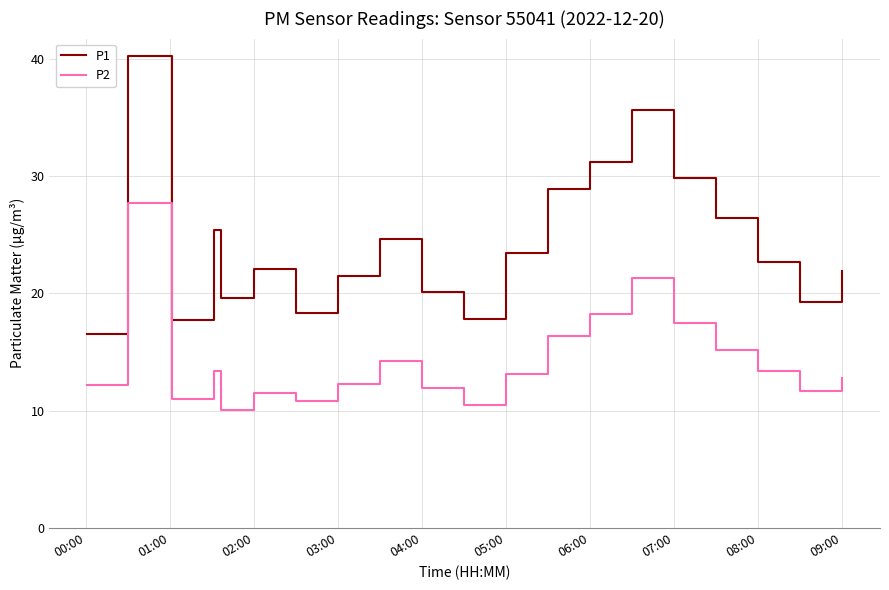

What is the difference between the maximum and minimum values in the P2 series?

17.7